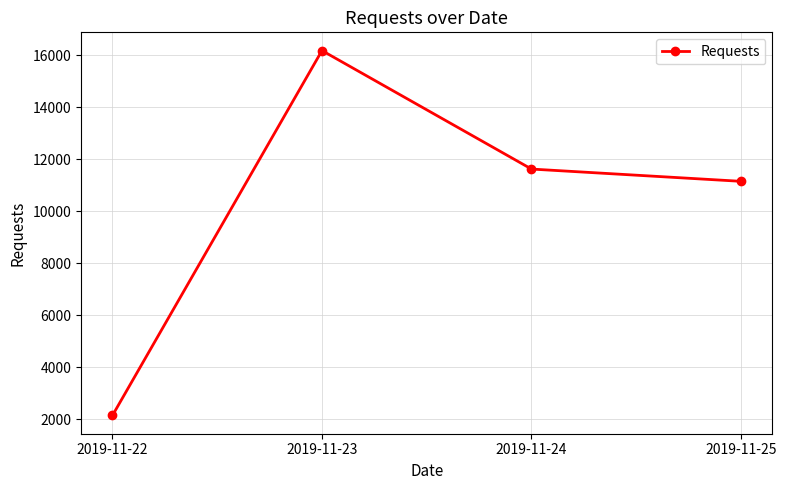

At which category does the data reach its first local peak?

2019-11-23